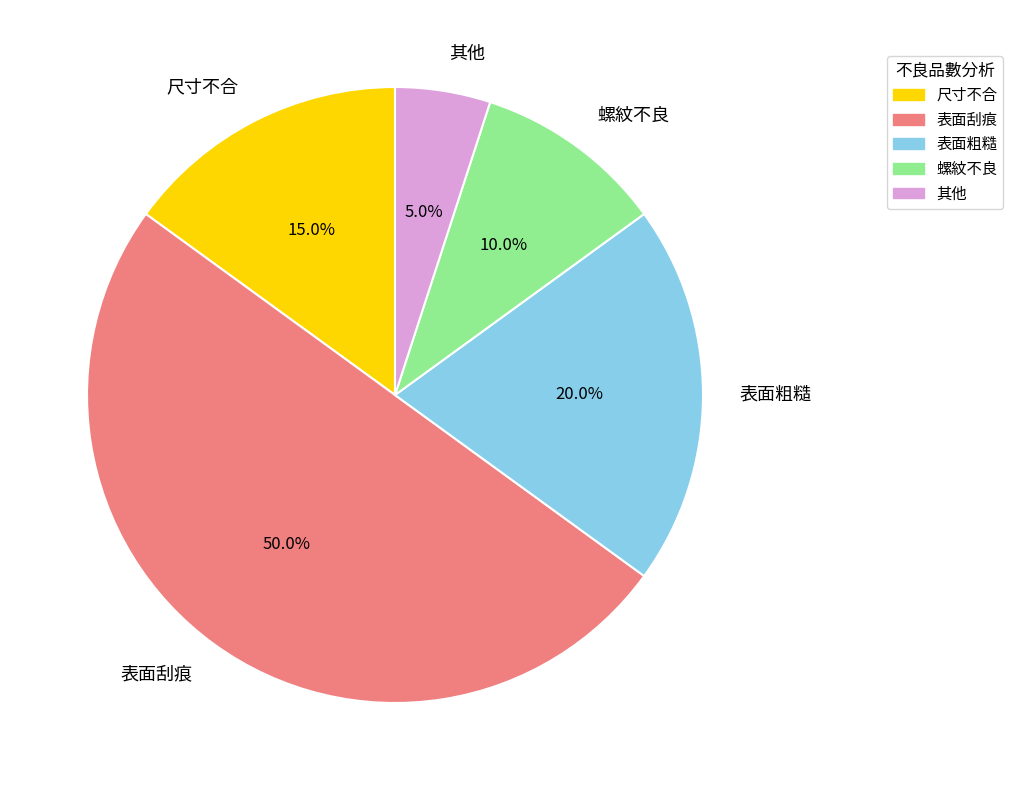

True or false: 表面刮痕 accounts for 65% of the total.

False